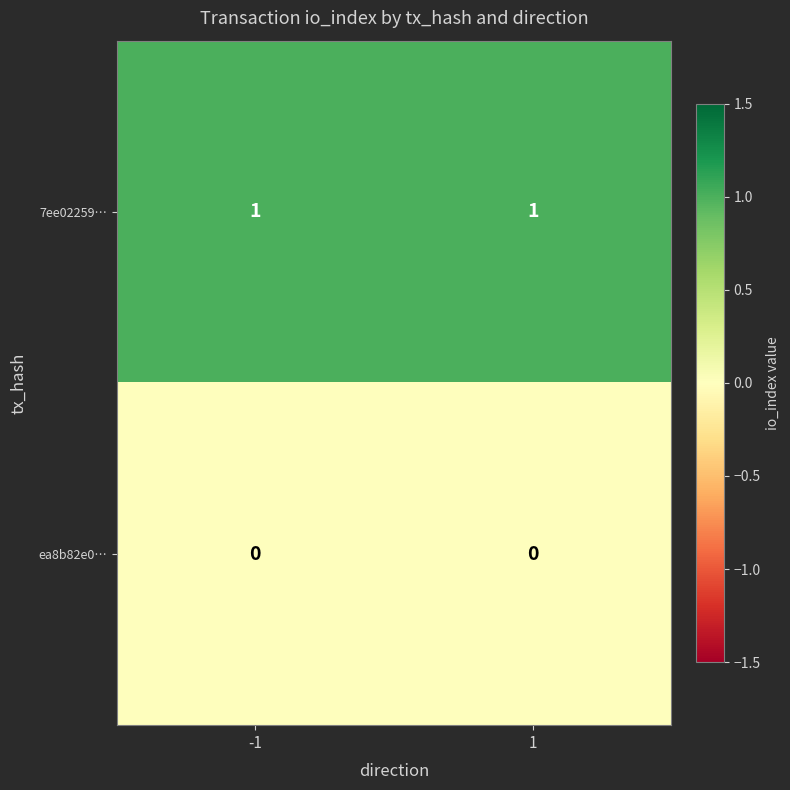

Which series has the largest total across all categories?

7ee02259…